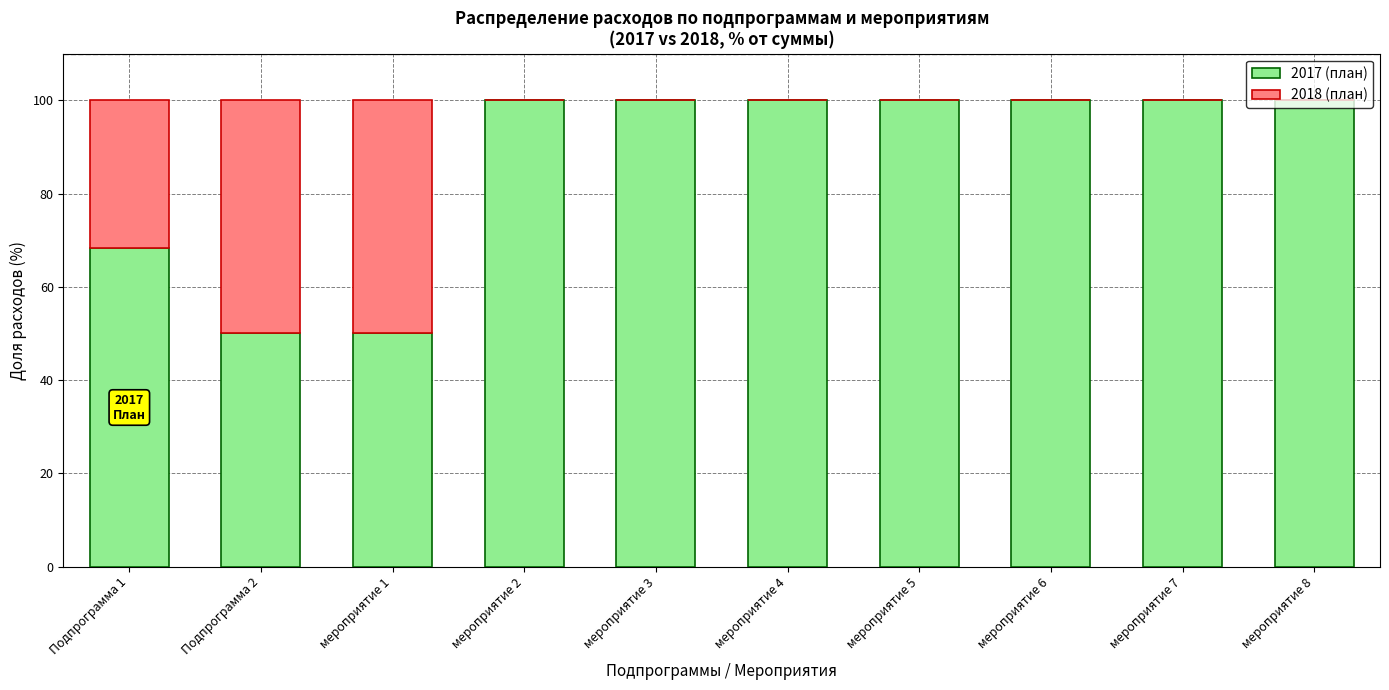

What is the highest value of the 2017 (план) series?

100.0